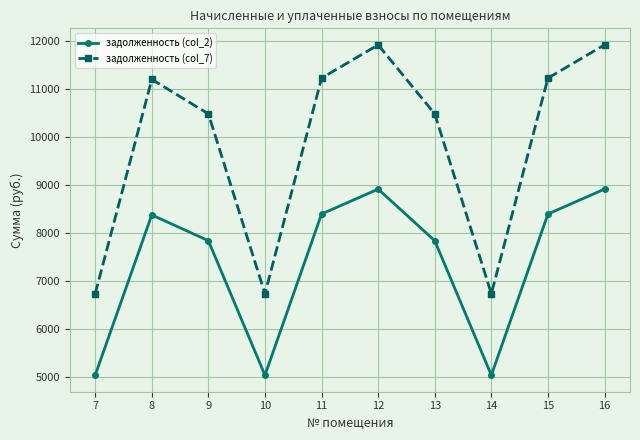

True or false: задолженность (col_7) and задолженность (col_2) intersect in this chart.

False